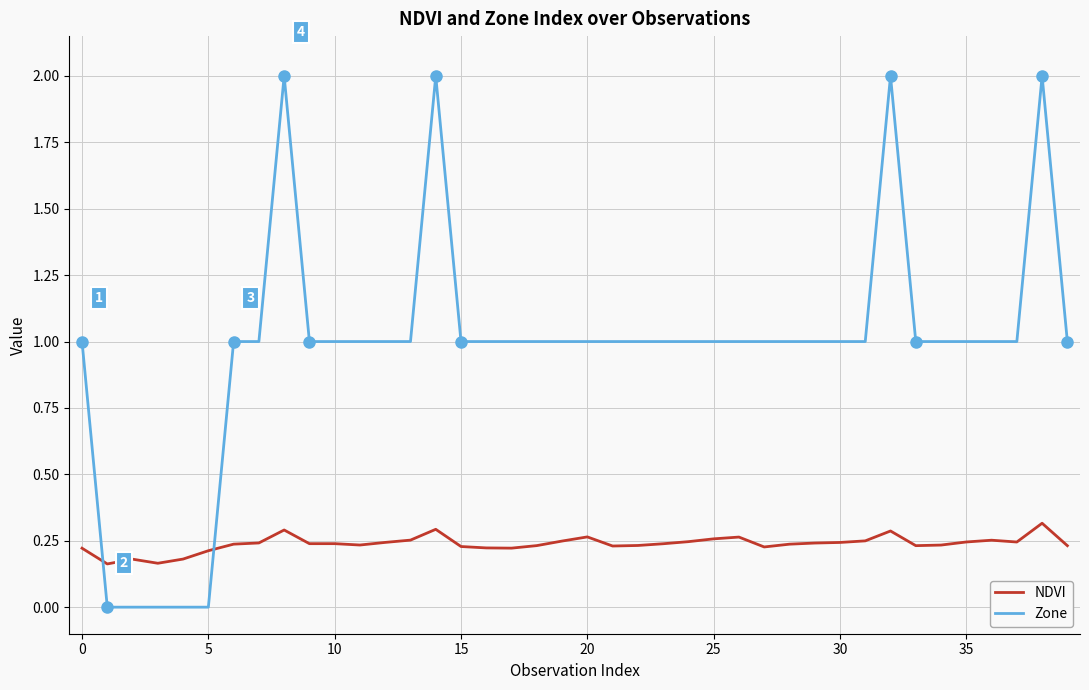

How many categories are shown in the chart?

40